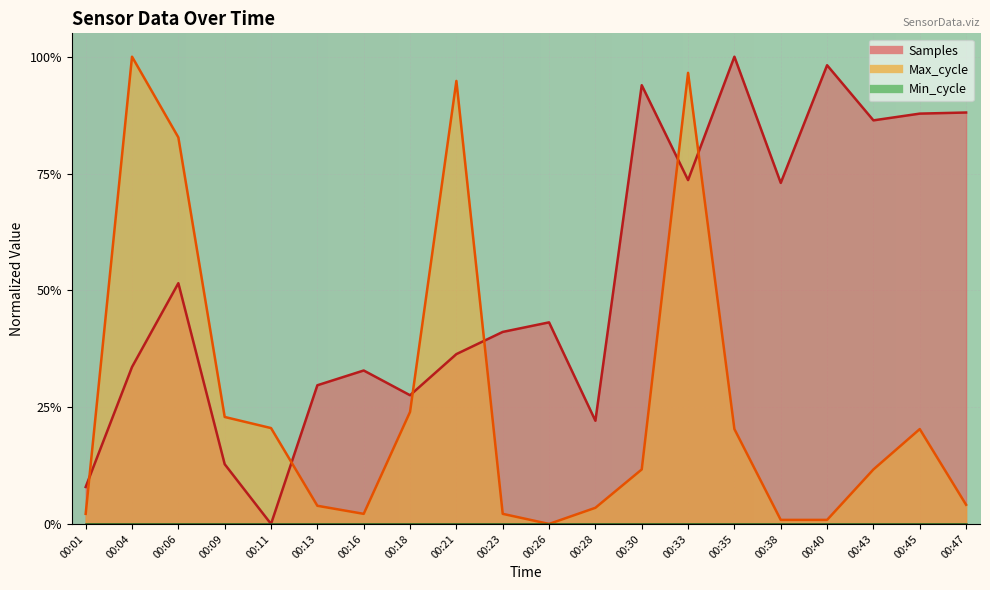

How many times do Max_cycle and Samples cross each other?

6